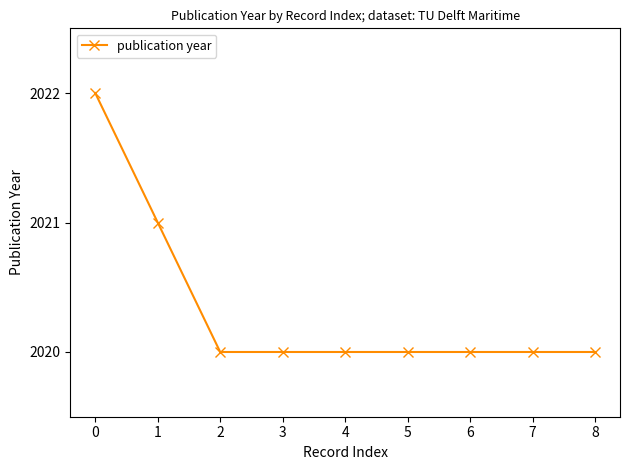

What is the average value?

2020